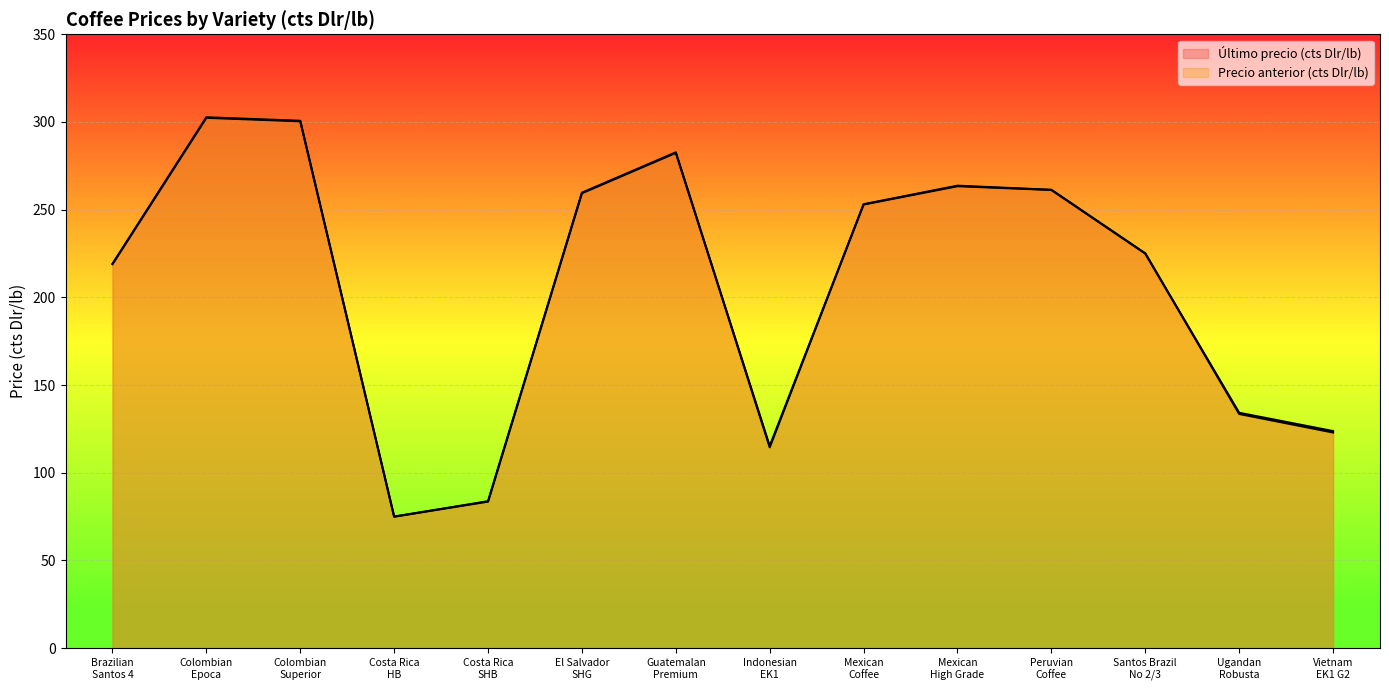

What are all the series names shown in the legend?

Último precio (cts Dlr/lb), Precio anterior (cts Dlr/lb)